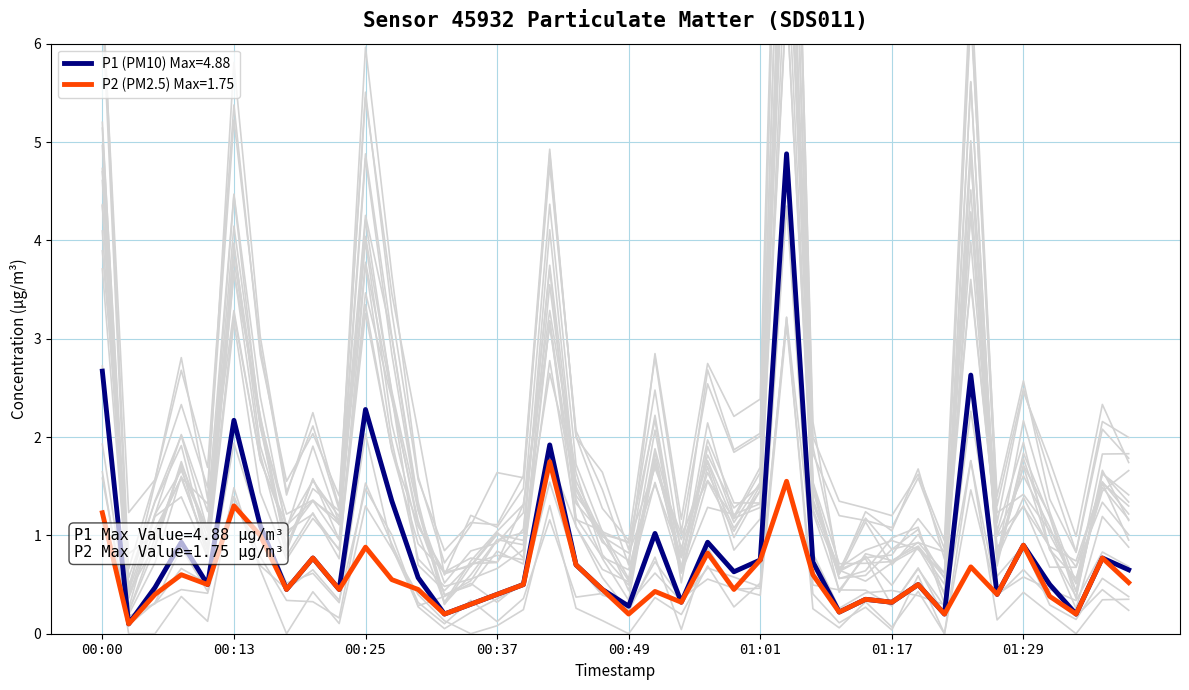

Rank the categories by P2 value from lowest to highest.

00:03, 00:32, 00:49, 01:22, 01:34, 01:12, 00:35, 00:54, 01:17, 01:14, 01:32, 00:05, 00:37, 01:27, 00:52, 00:17, 00:22, 00:30, 00:47, 00:59, 00:10, 00:39, 01:19, 01:39, 00:27, 00:08, 01:06, 01:24, 00:44, 01:01, 00:20, 01:37, 00:56, 00:25, 01:29, 00:15, 00:00, 00:13, 01:04, 00:42